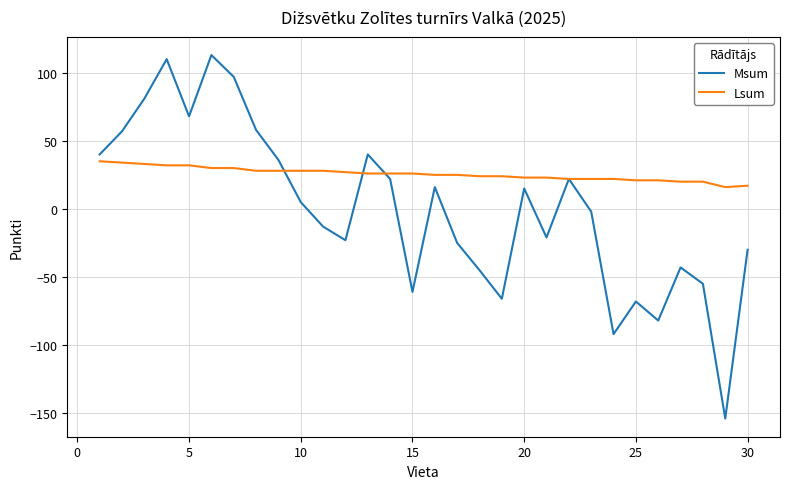

Is this an area chart (filled region under the line)?

No